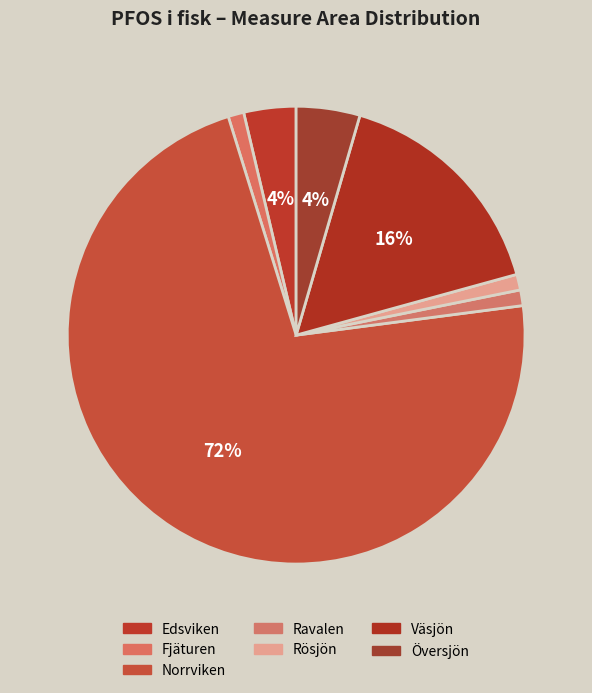

How much of the chart is everything except Väsjön?

83.8%